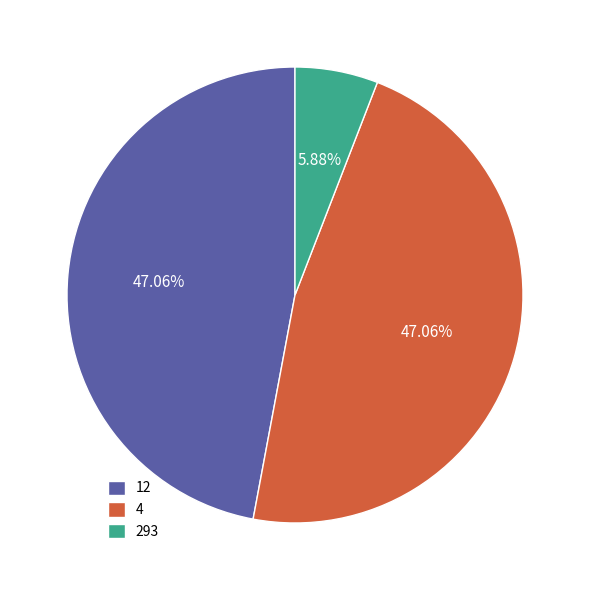

What is the total percentage of 293 and 4?

52.9%